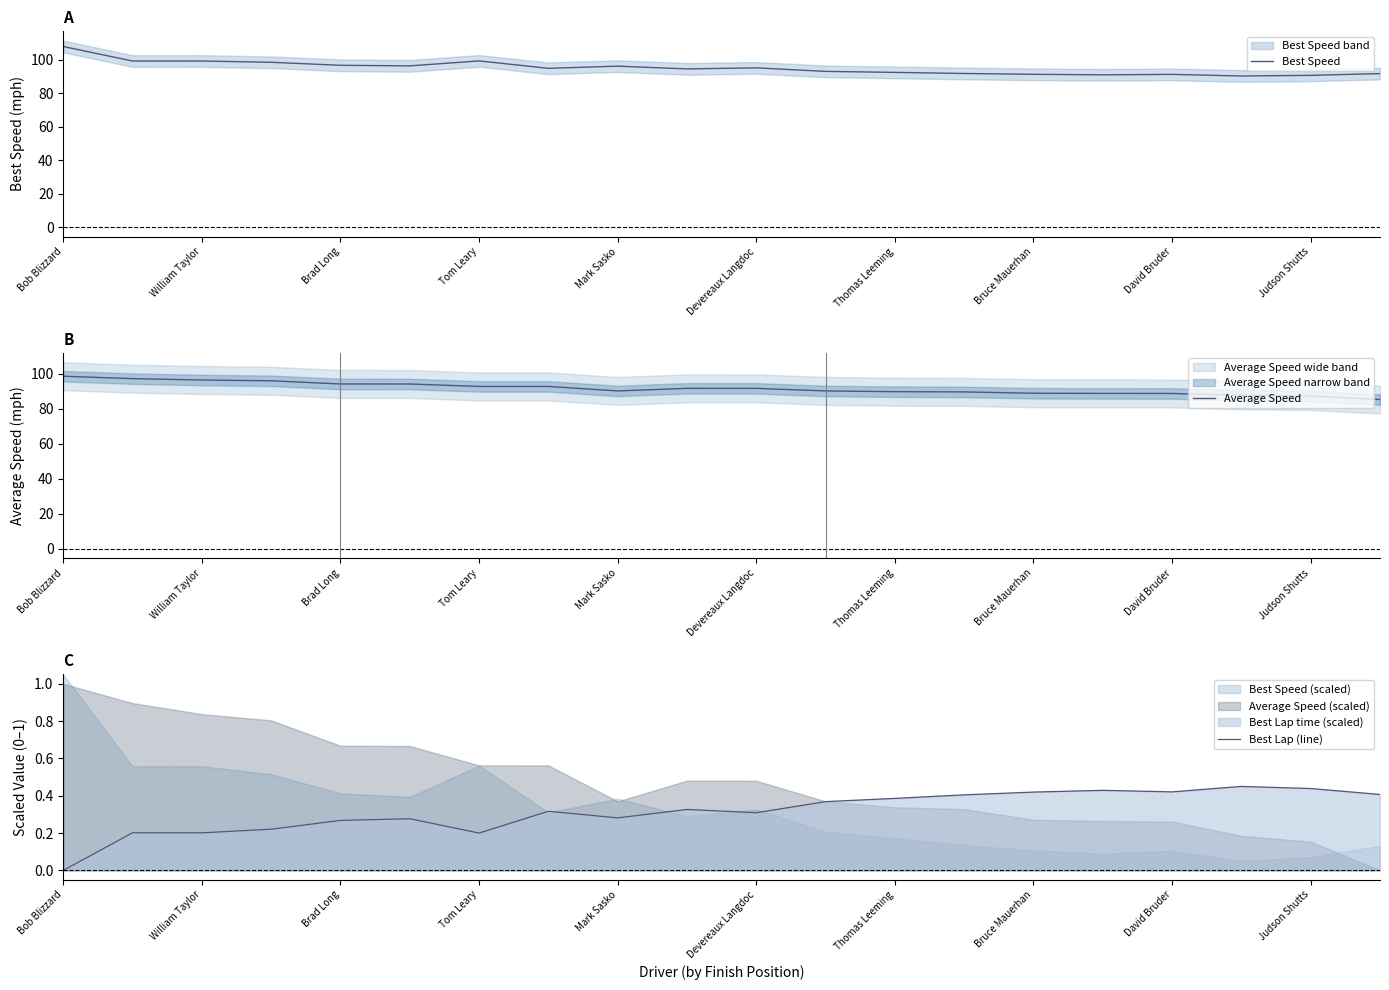

What is the highest value of the Best Speed series?

107.9